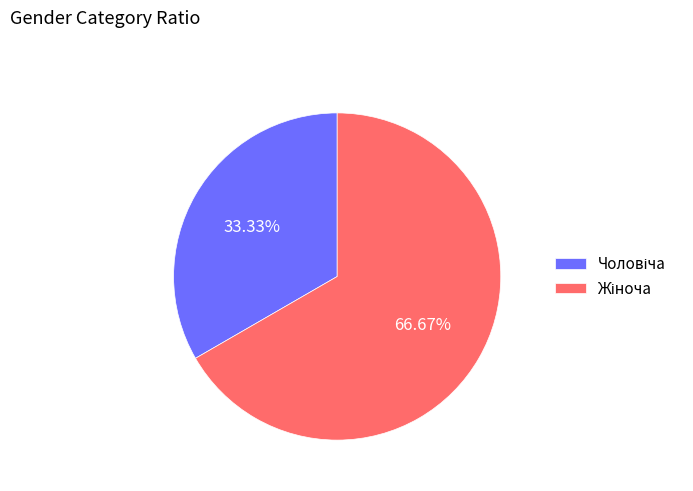

Count the number of slices in the pie.

2